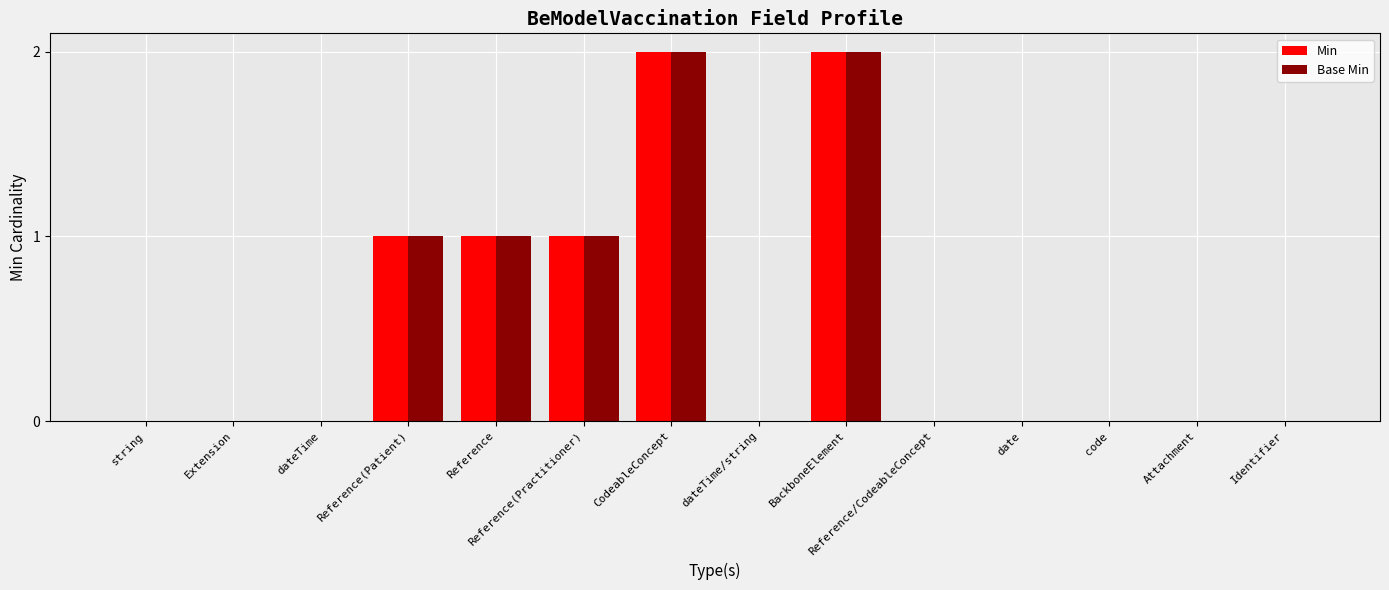

Is the value of Base Min at code greater than the value of Min at BackboneElement?

No